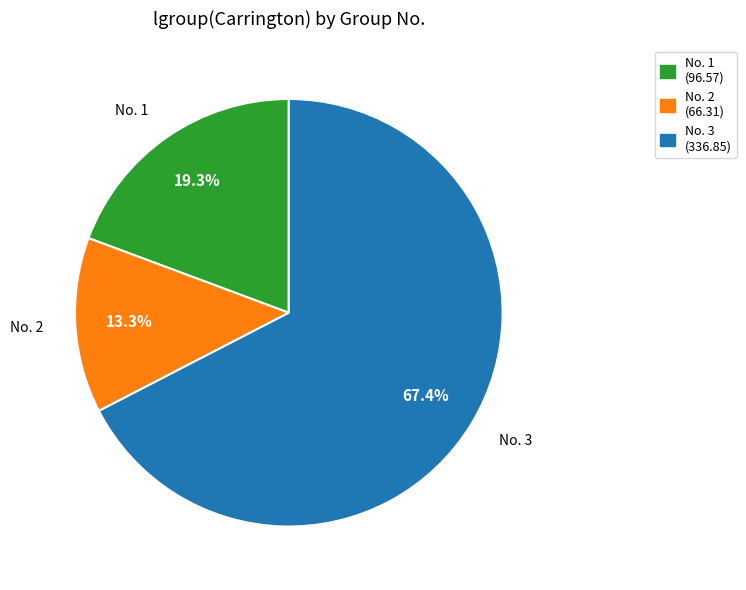

Between No. 3 and No. 2, which is larger?

No. 3